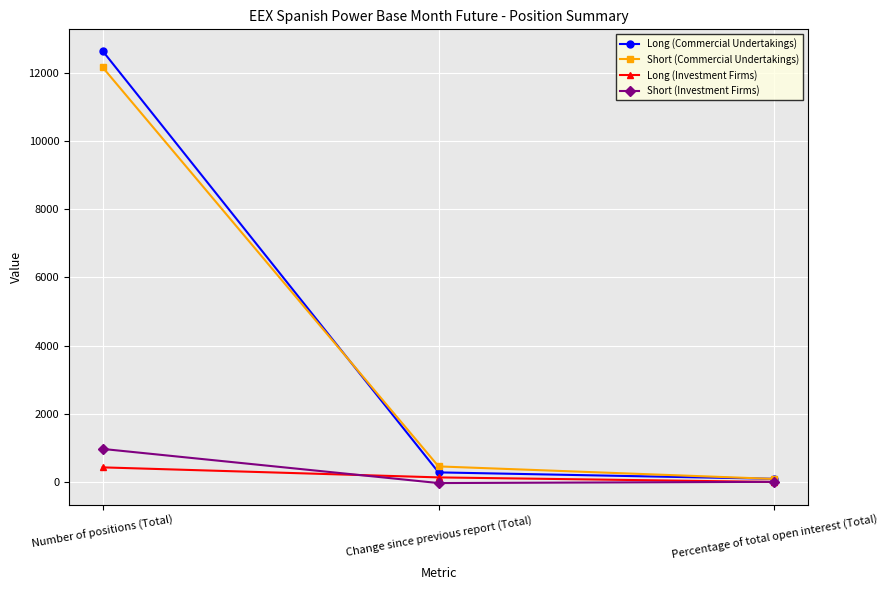

Rank the series by their maximum value, from highest to lowest.

Long (Commercial Undertakings), Short (Commercial Undertakings), Short (Investment Firms), Long (Investment Firms)